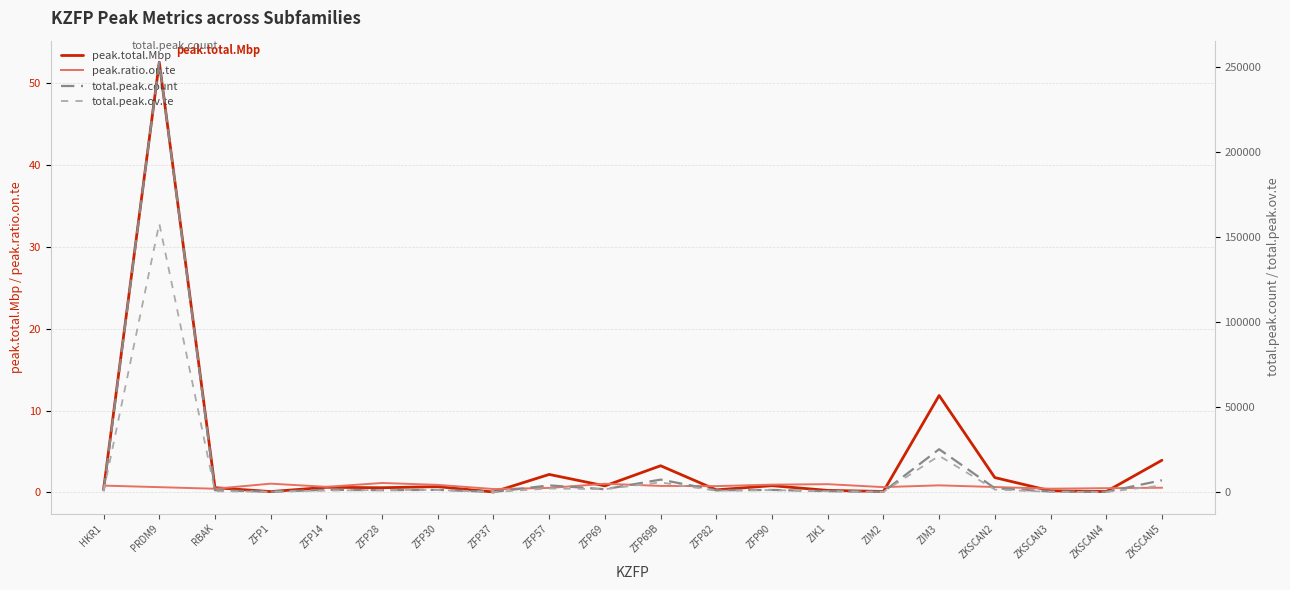

Reading left to right, list all the values displayed in this chart.

peak.total.Mbp: HKR1=0.3	PRDM9=52.6	RBAK=0.6	ZFP1=0.1	ZFP14=0.6	ZFP28=0.6	ZFP30=0.7	ZFP37=0.0	ZFP57=2.2	ZFP69=0.8	ZFP69B=3.2	ZFP82=0.3	ZFP90=0.8	ZIK1=0.2	ZIM2=0.1	ZIM3=11.8	ZKSCAN2=1.8	ZKSCAN3=0.2	ZKSCAN4=0.1	ZKSCAN5=3.9
peak.ratio.on.te: HKR1=0.8	PRDM9=0.6	RBAK=0.4	ZFP1=1.1	ZFP14=0.7	ZFP28=1.1	ZFP30=0.9	ZFP37=0.4	ZFP57=0.5	ZFP69=1.0	ZFP69B=0.8	ZFP82=0.7	ZFP90=0.9	ZIK1=1.0	ZIM2=0.6	ZIM3=0.8	ZKSCAN2=0.6	ZKSCAN3=0.4	ZKSCAN4=0.5	ZKSCAN5=0.6
total.peak.count: HKR1=533.0	PRDM9=252924.0	RBAK=1066.0	ZFP1=191.0	ZFP14=1300.0	ZFP28=1098.0	ZFP30=1294.0	ZFP37=53.0	ZFP57=3930.0	ZFP69=1649.0	ZFP69B=7317.0	ZFP82=1037.0	ZFP90=1248.0	ZIK1=501.0	ZIM2=197.0	ZIM3=25203.0	ZKSCAN2=2274.0	ZKSCAN3=302.0	ZKSCAN4=96.0	ZKSCAN5=6933.0
total.peak.ov.te: HKR1=434.0	PRDM9=157987.0	RBAK=459.0	ZFP1=201.0	ZFP14=861.0	ZFP28=1247.0	ZFP30=1169.0	ZFP37=21.0	ZFP57=2070.0	ZFP69=1715.0	ZFP69B=5682.0	ZFP82=777.0	ZFP90=1164.0	ZIK1=496.0	ZIM2=124.0	ZIM3=21341.0	ZKSCAN2=1459.0	ZKSCAN3=132.0	ZKSCAN4=48.0	ZKSCAN5=3841.0